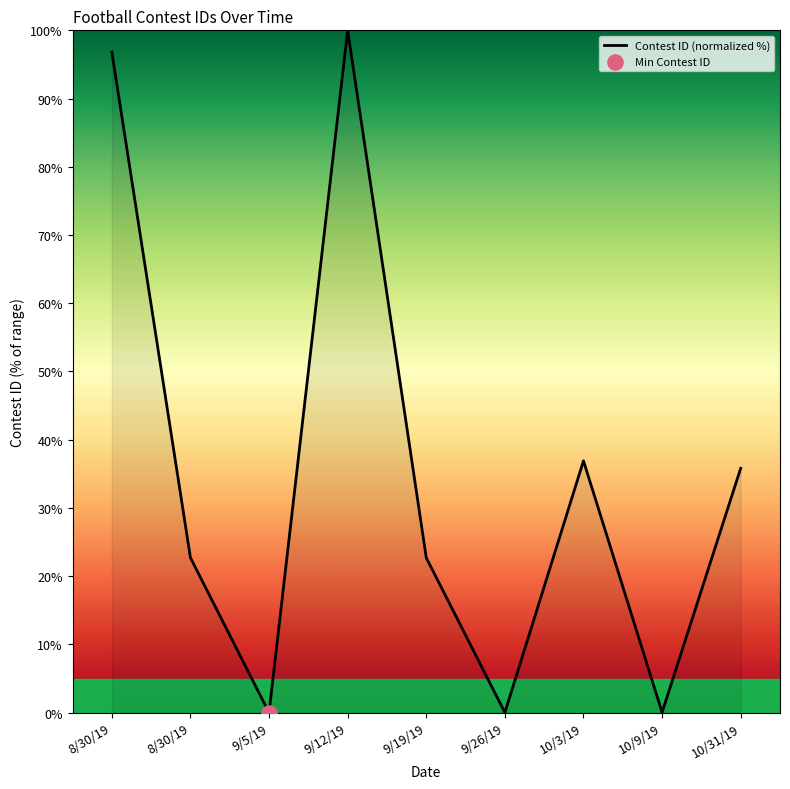

Between 10/3/19 and 9/12/19, which is larger?

9/12/19